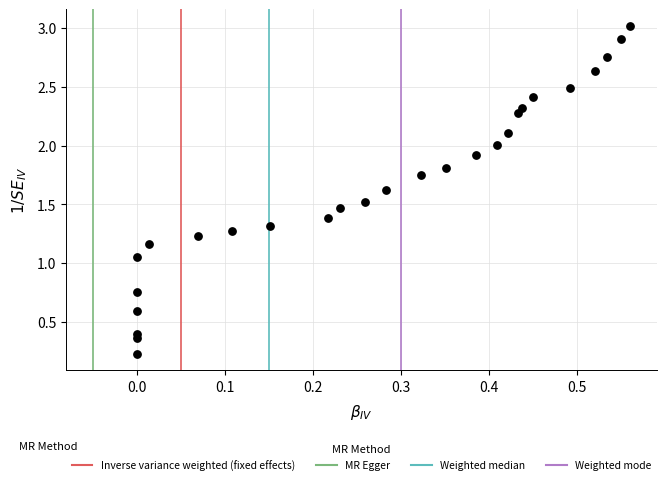

What is the range of X values (max minus min)?

0.6